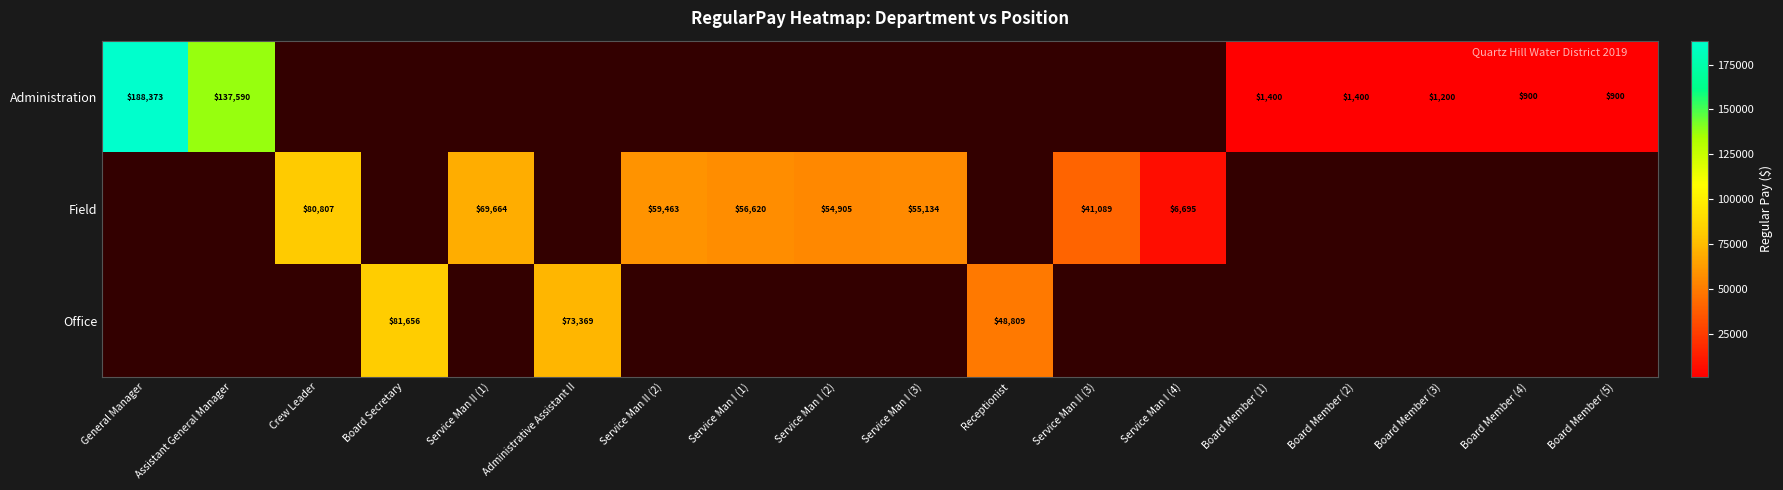

The Field series shows 88894 at Service Man II (2). True or false?

False